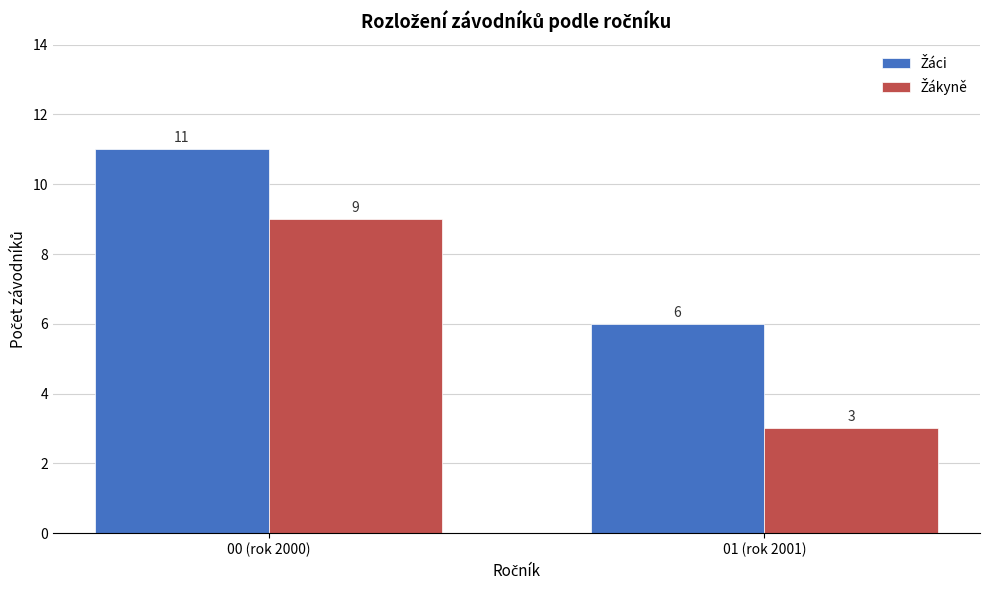

What is the total value across all series at 00 (rok 2000)?

20